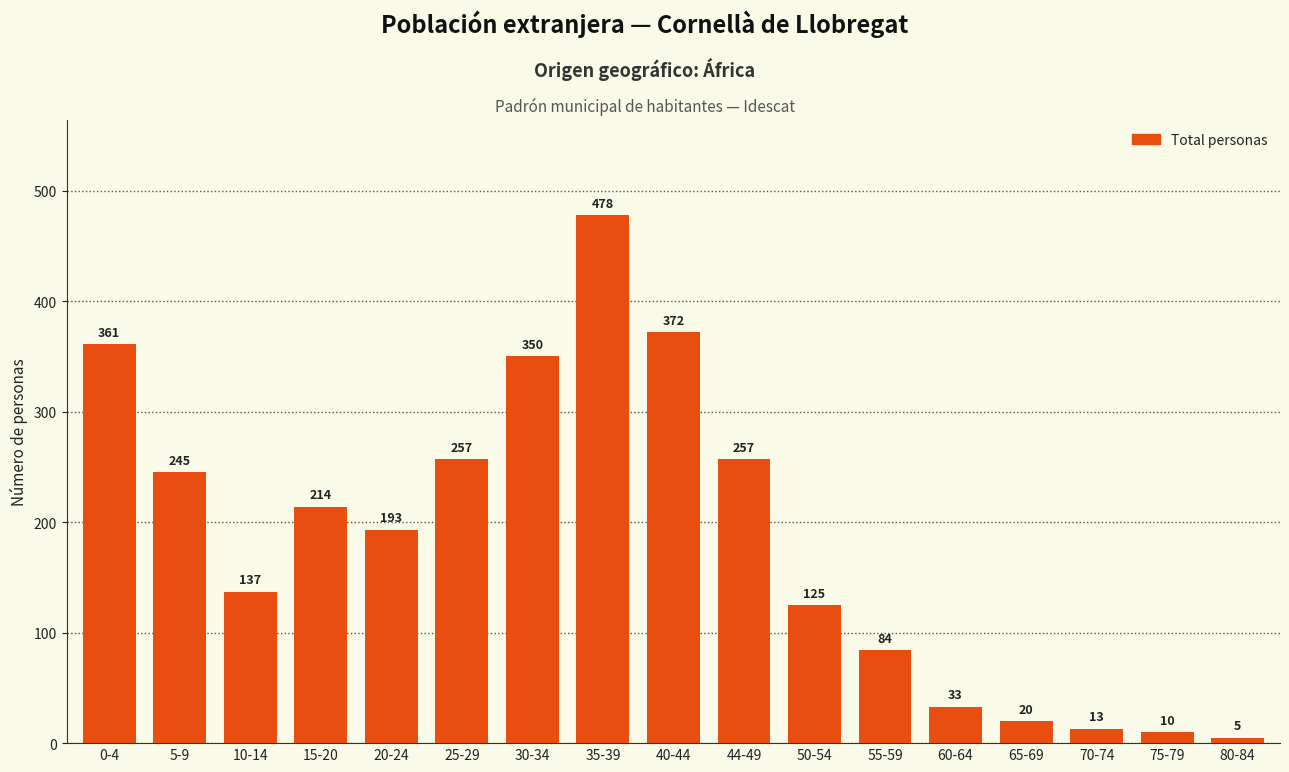

What is the sum of the values at 50-54 and 30-34?

475